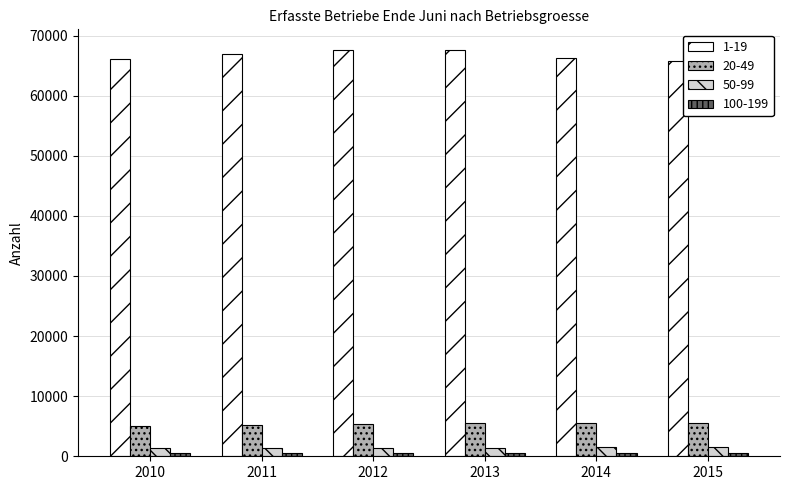

The 1-19 series shows 66994 at 2011. True or false?

True